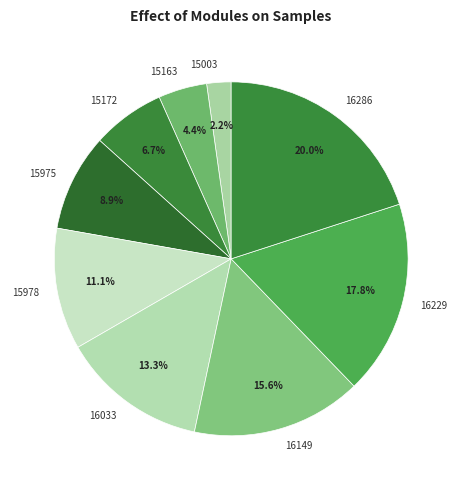

True or false: 15172 accounts for 1% of the total.

False